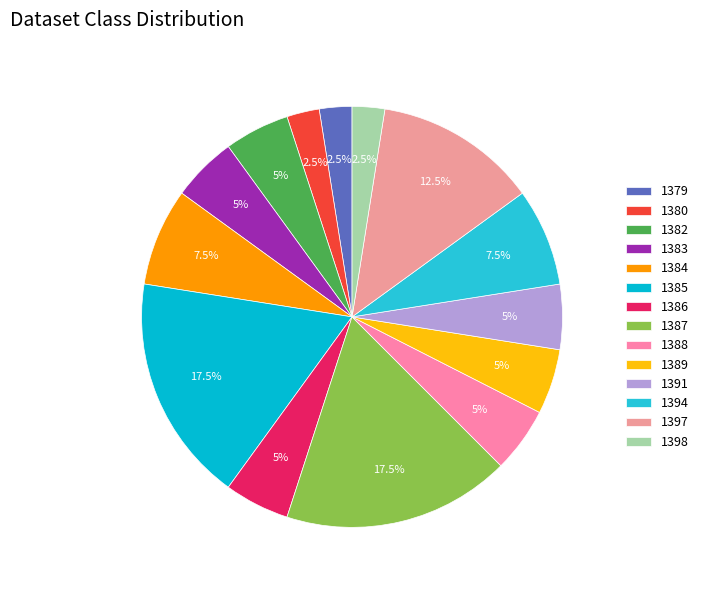

Which category has the smallest portion of the pie?

1379